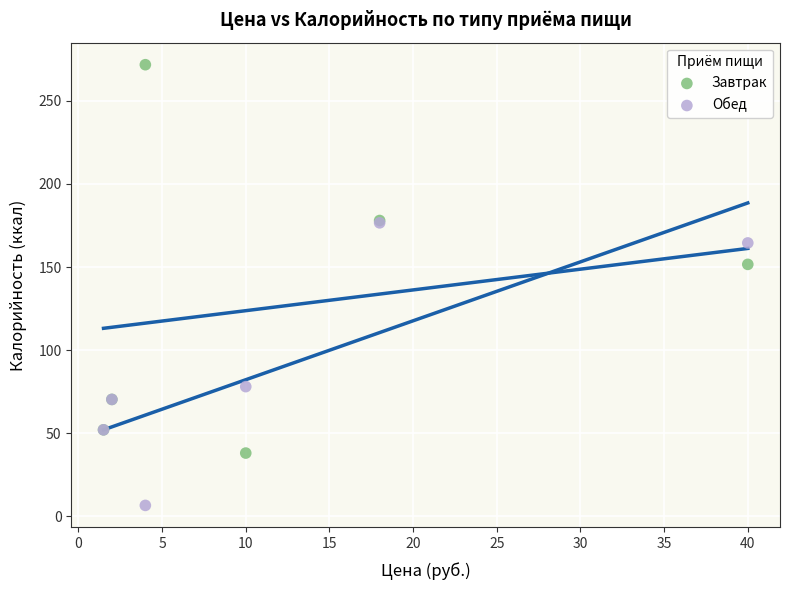

Across all series, what Y value is closest to 139?

151.6